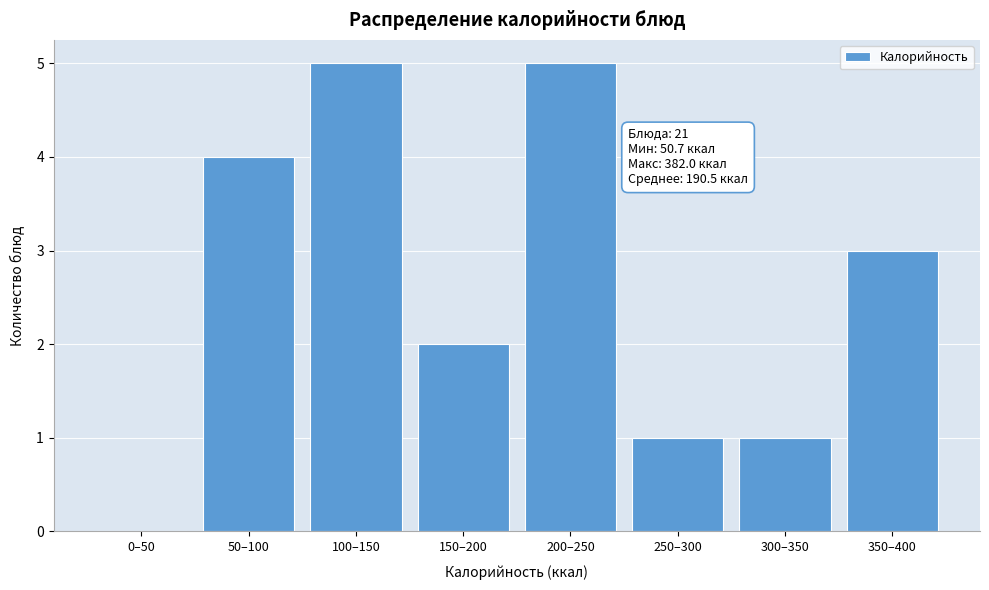

Reading left to right, what are all the values shown in this chart?

0–50=0	50–100=4	100–150=5	150–200=2	200–250=5	250–300=1	300–350=1	350–400=3